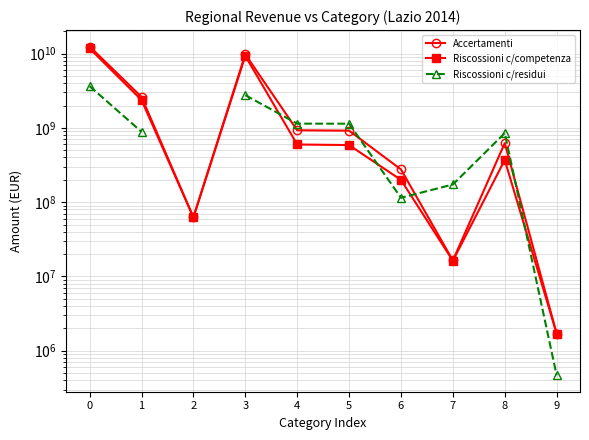

What is the sum of the Riscossioni c/competenza values at 2 and 4?

660852494.0